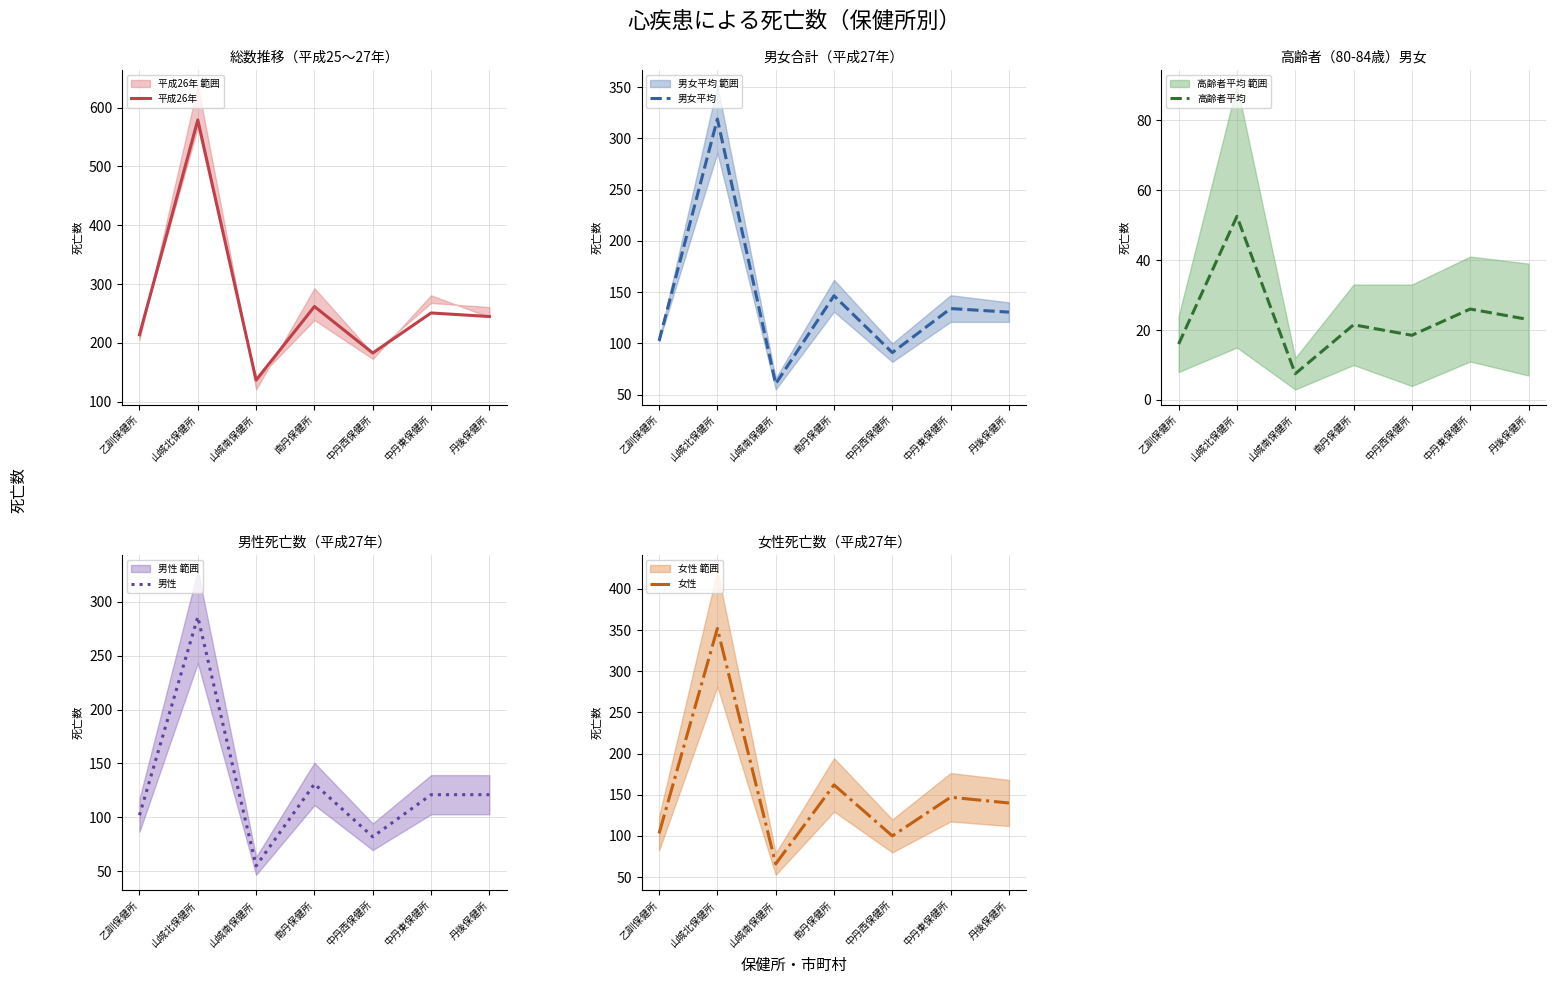

Which series has the largest total across all categories?

平成26年